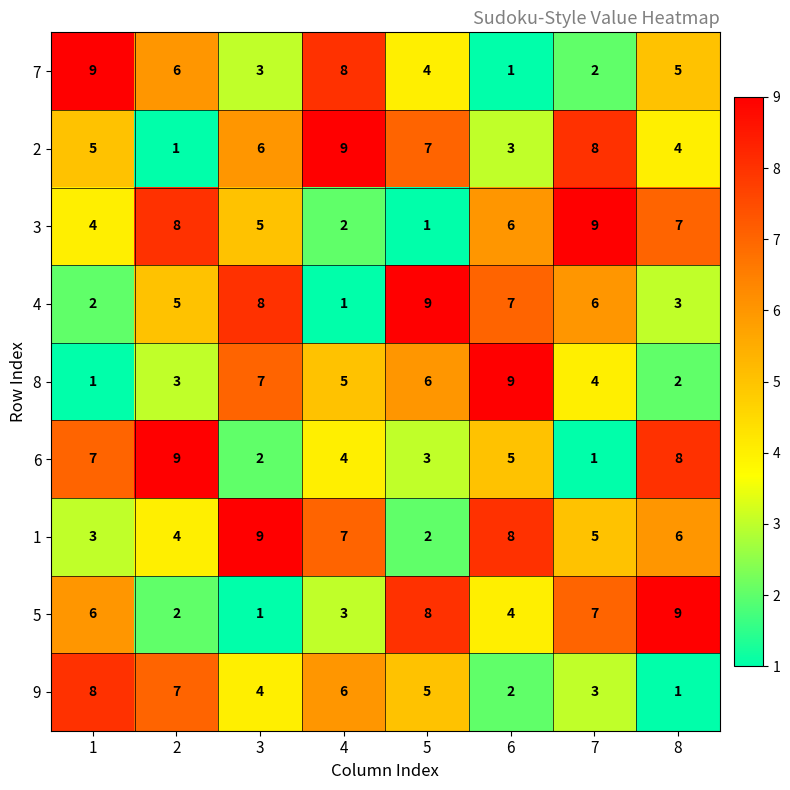

Is it true that 8 equals 9 at 5?

False